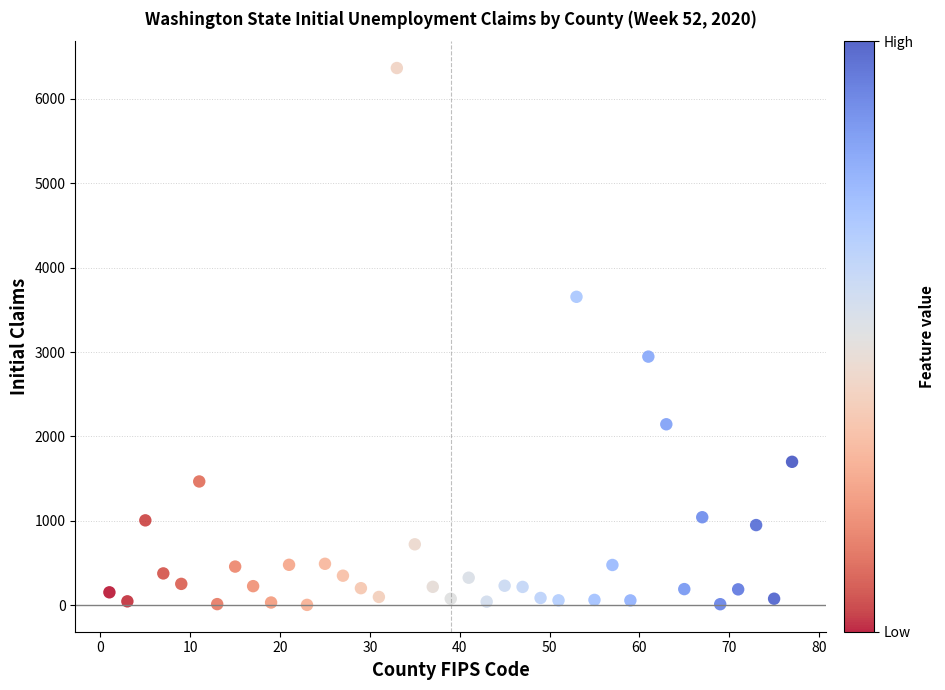

What Y value in the scatter plot is closest to 3185?

2946